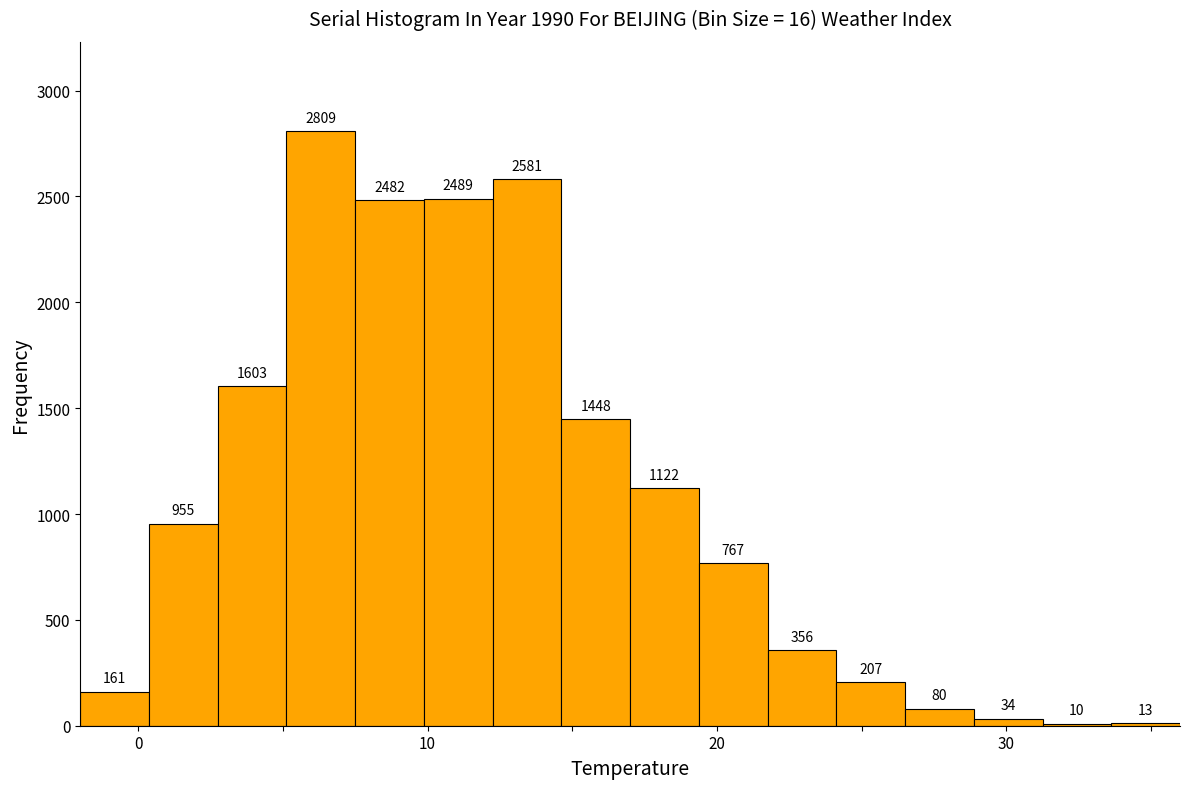

Around what value on the x-axis is the tallest bar? Give the approximate position of its centre, as read against the axis.

6